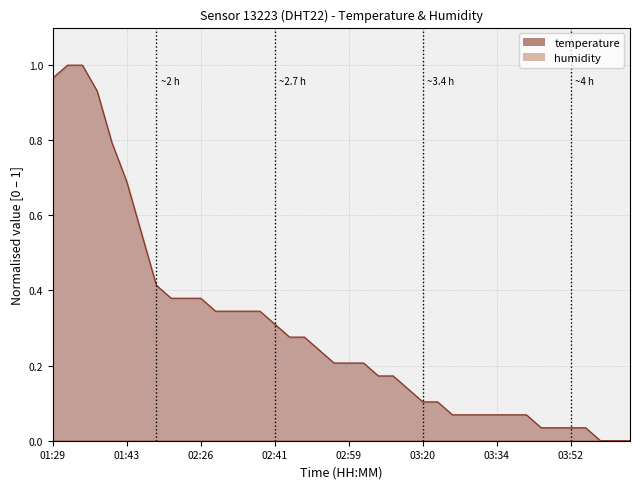

List the labels in order of value, smallest first.

03:58, 04:01, 04:19, 03:43, 03:46, 03:52, 03:55, 03:26, 03:29, 03:31, 03:34, 03:37, 03:40, 03:20, 03:23, 03:17, 03:08, 03:11, 02:56, 02:59, 03:02, 02:53, 02:47, 02:50, 02:41, 02:29, 02:32, 02:35, 02:38, 02:17, 02:20, 02:26, 02:14, 01:49, 01:43, 01:40, 01:37, 01:29, 01:32, 01:35